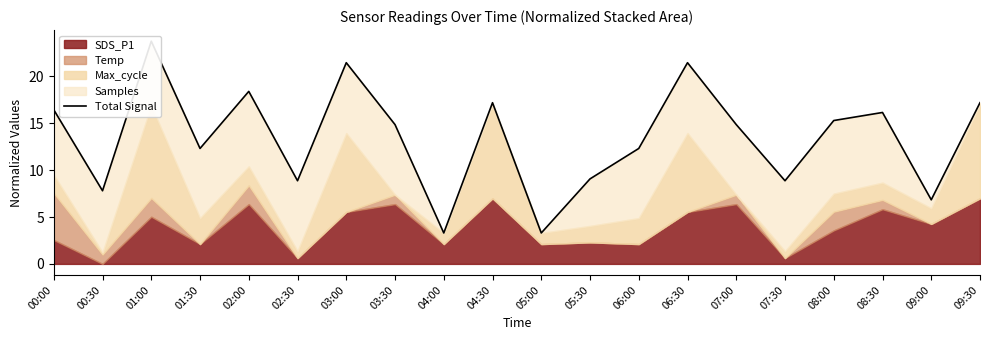

Which category has the highest value across all series?

01:00